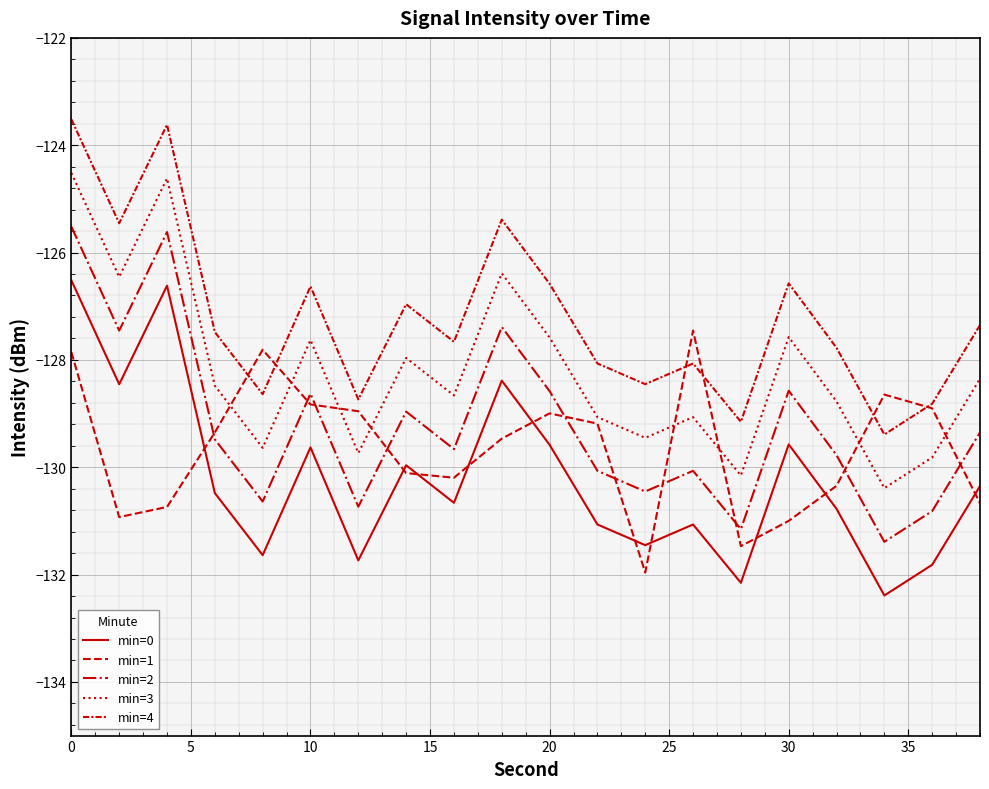

How many lines are shown in the chart?

5